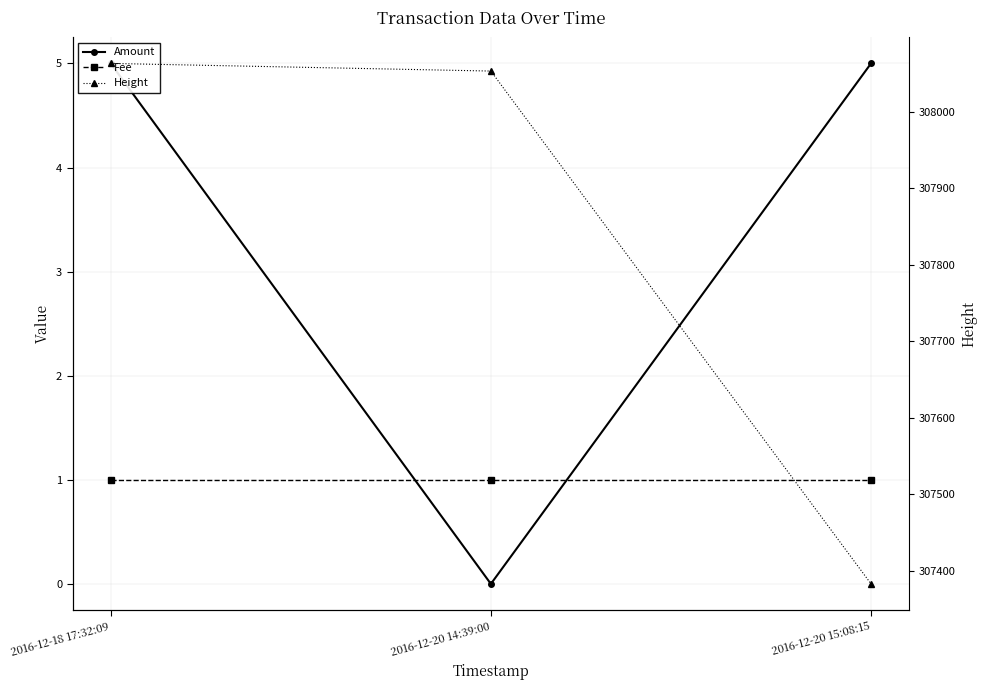

What is the value of the Amount point at the 3rd from the left?

5